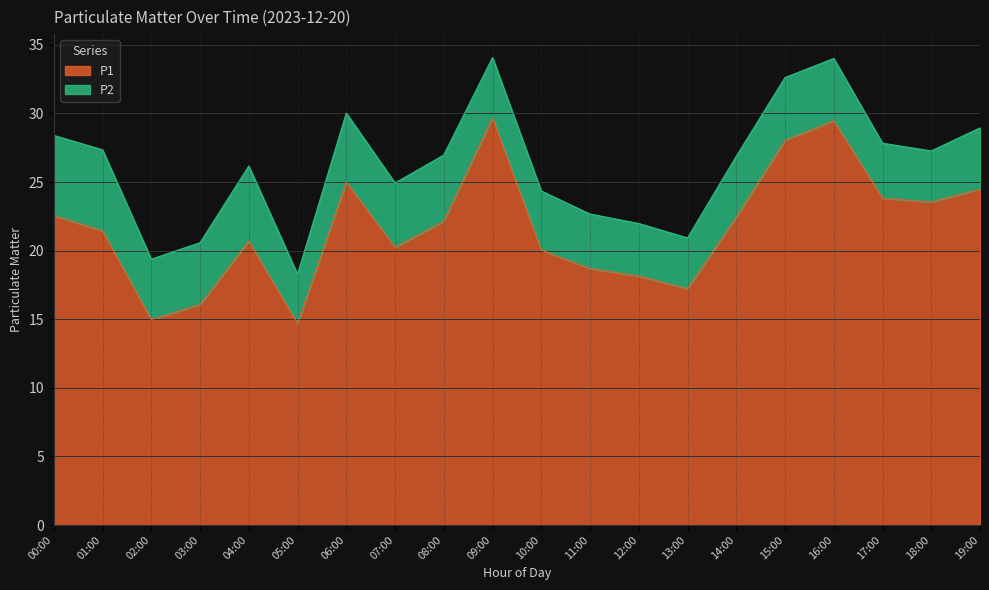

Where is the first local maximum?

04:00